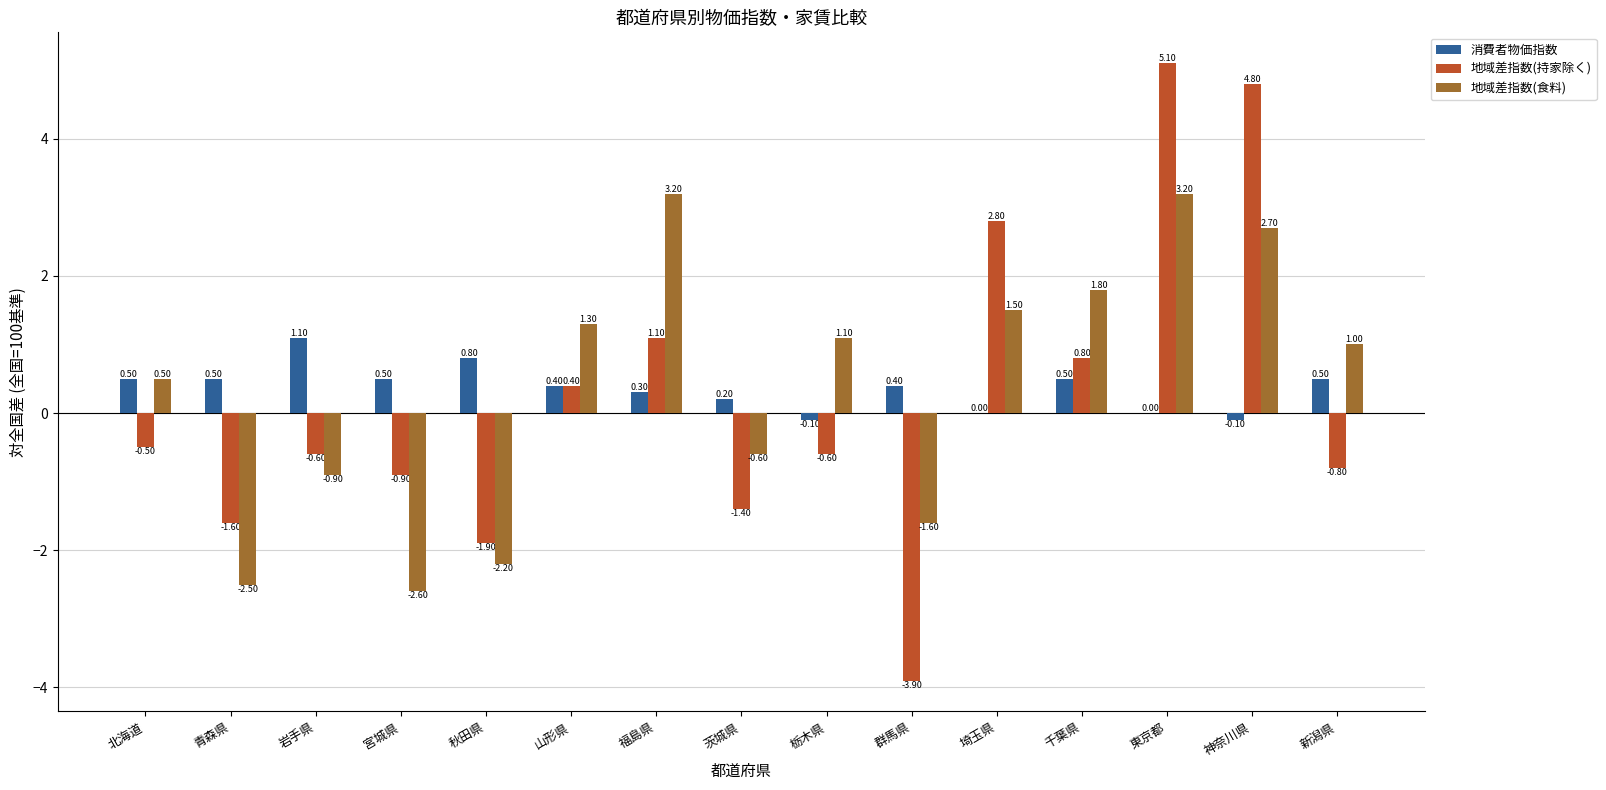

Where does the 地域差指数(食料) series first go above 1?

山形県